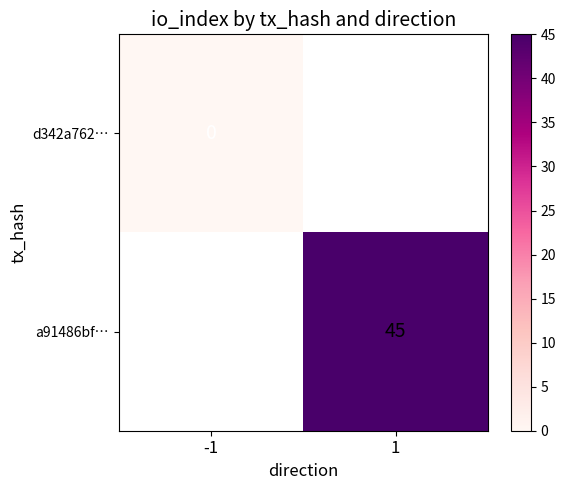

Is the value of d342a762… at 1 greater than the value of a91486bf… at 1?

No